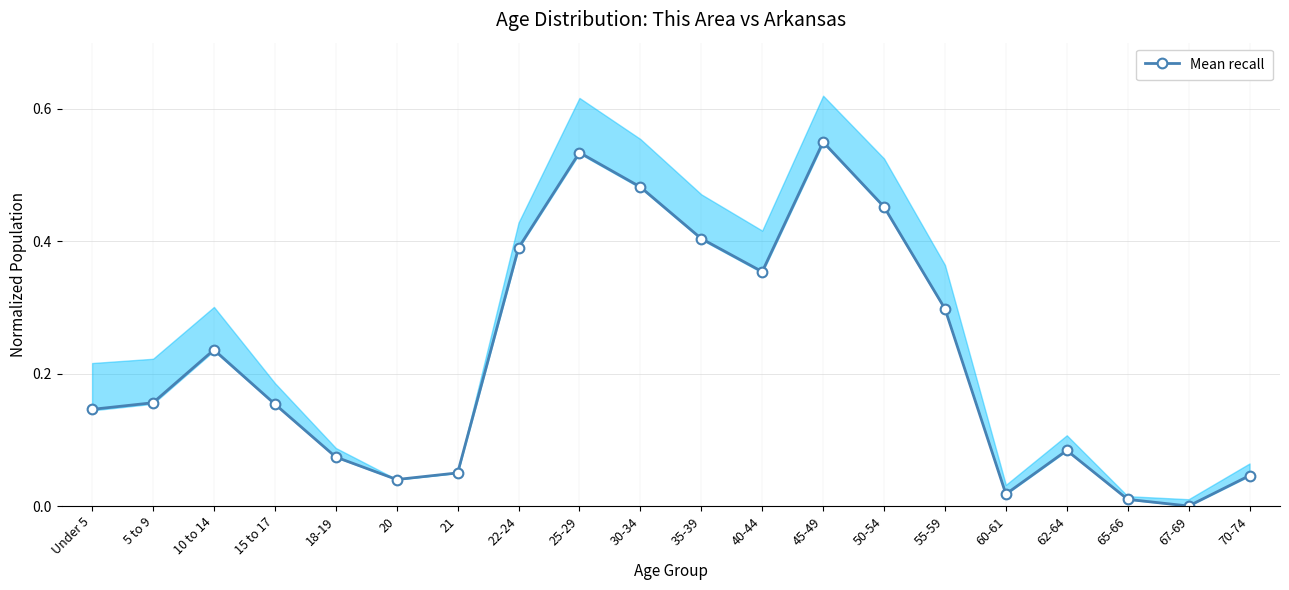

The chart shows a value of -0.3 at 67-69. True or false?

False